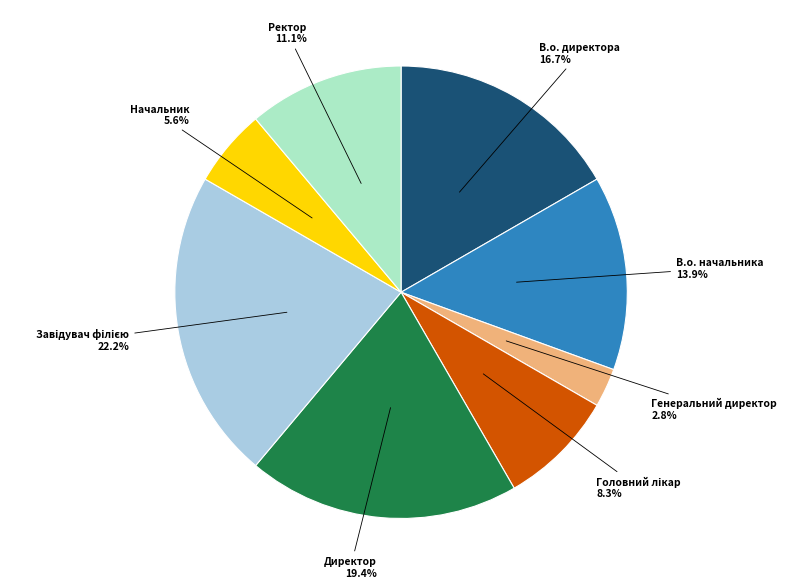

How many slices are in this pie chart?

8